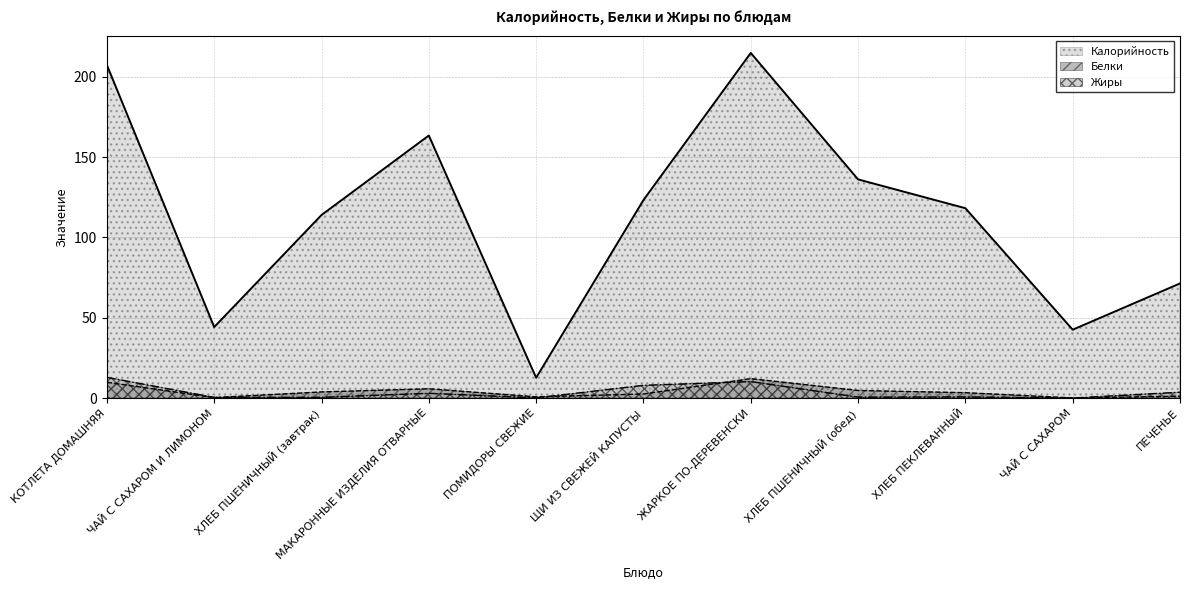

Between ХЛЕБ ПЕКЛЕВАННЫЙ and ХЛЕБ ПШЕНИЧНЫЙ (завтрак), which is larger?

ХЛЕБ ПЕКЛЕВАННЫЙ